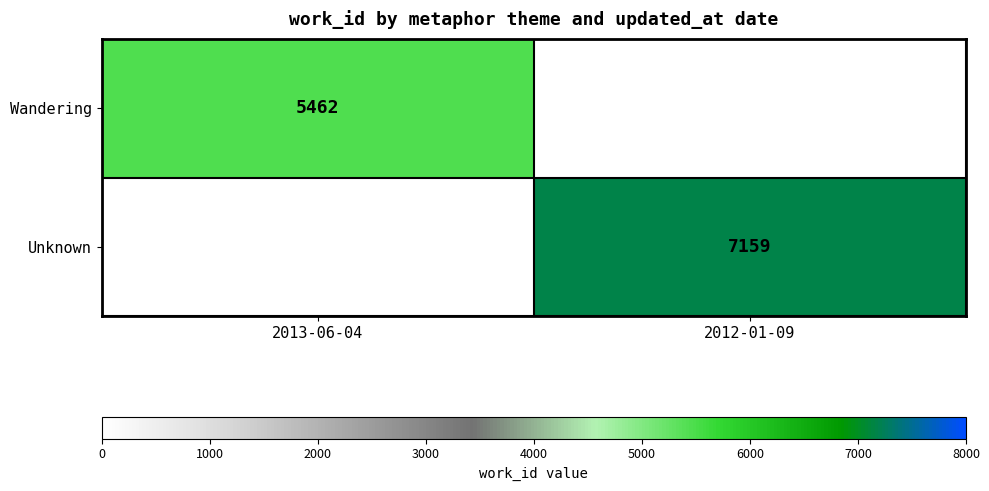

True or false: Wandering has a value of 2481.9 at 2013-06-04.

False